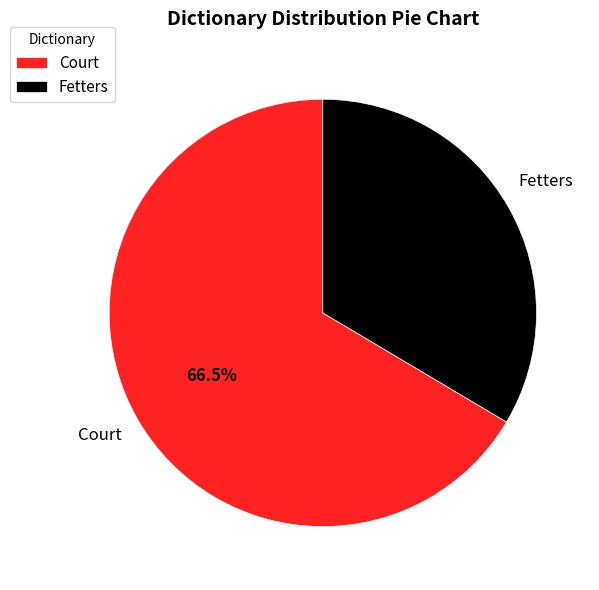

Does Court account for over 50% of the chart?

Yes